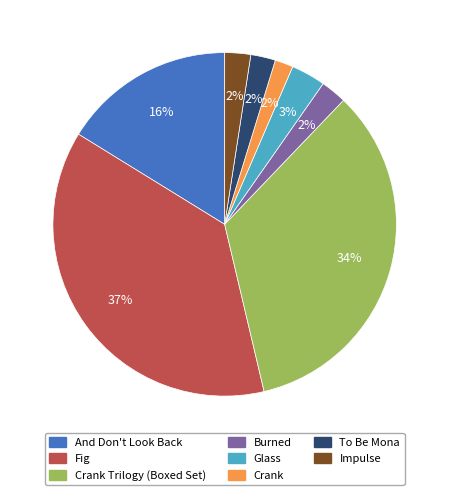

To the nearest percent, what is the difference between the largest and smallest slice percentages?

36%